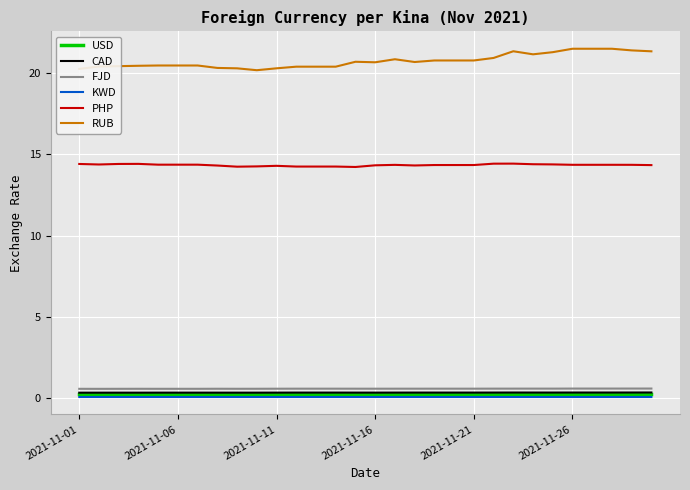

True or false: PHP and USD intersect in this chart.

False